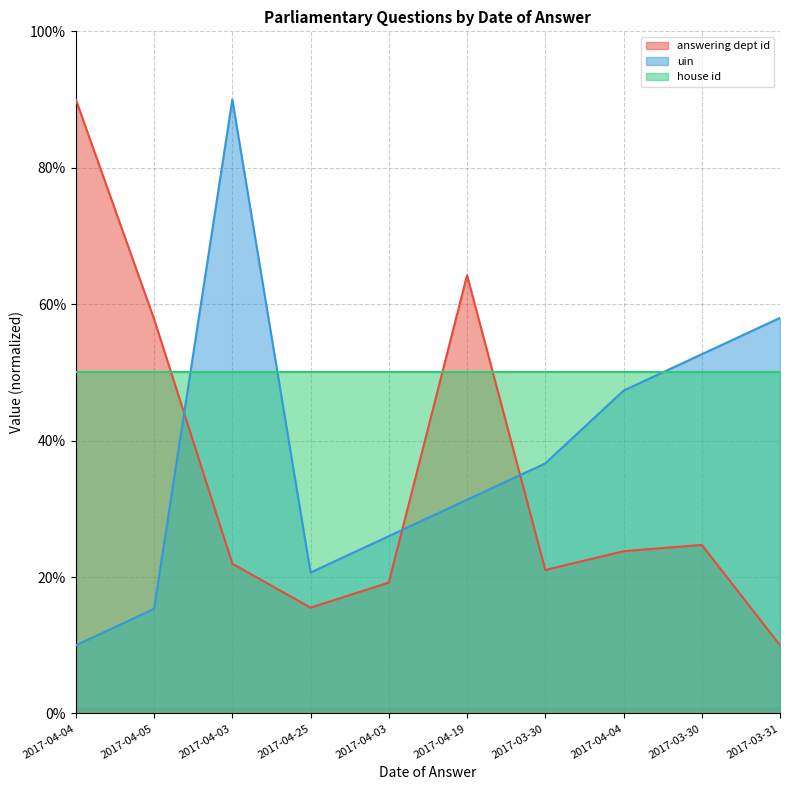

At which label is uin closest to 50?

2017-04-04